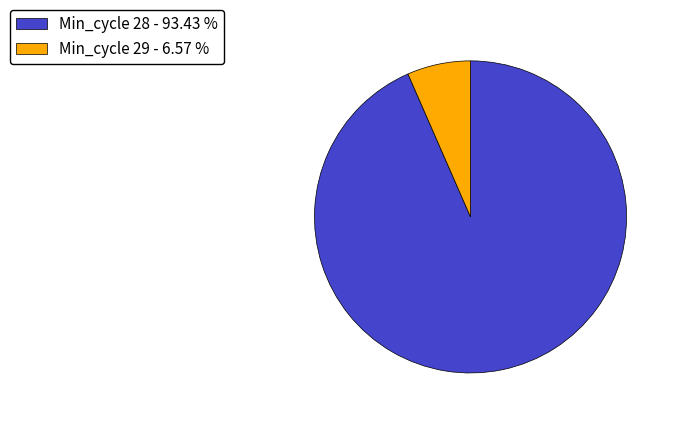

Is the sum of Min_cycle 29 - 6.57 % and Min_cycle 28 - 93.43 % greater than half?

Yes